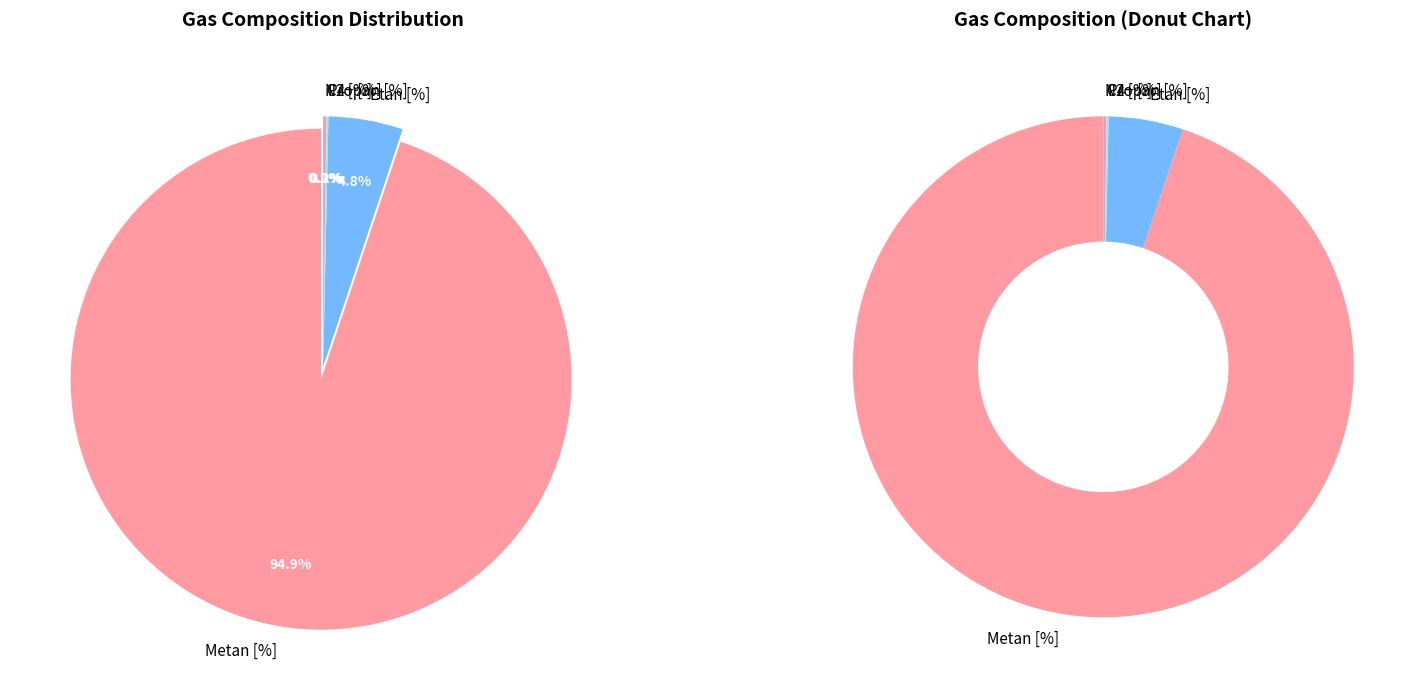

To the nearest percent, what is the average slice percentage?

20%